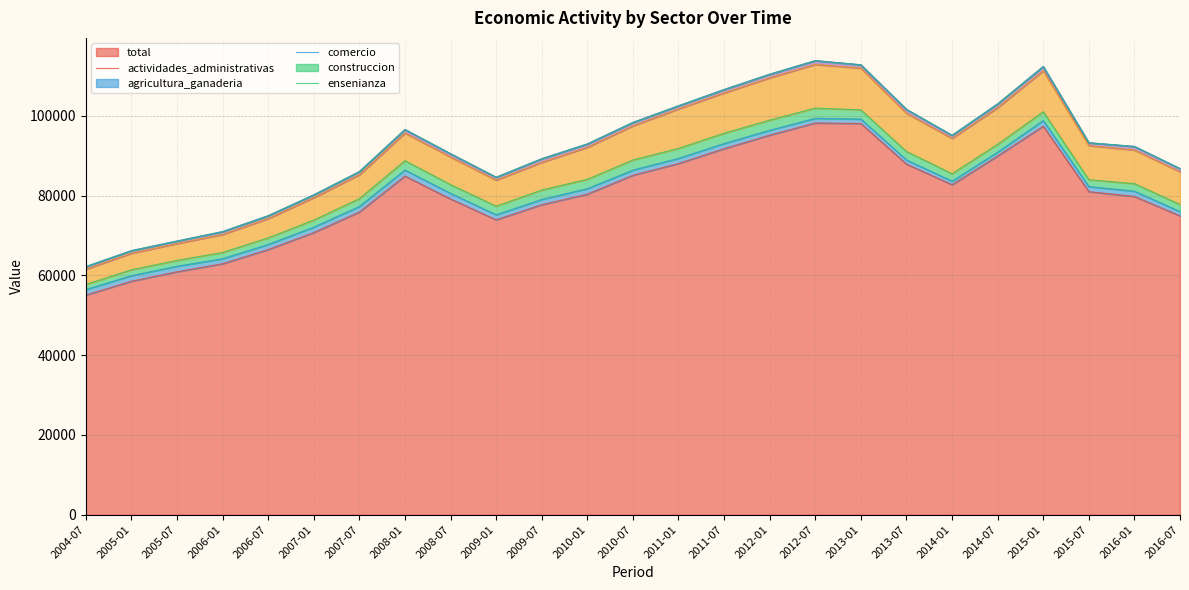

What is the difference between the maximum and minimum values in the comercio series?

7126.5